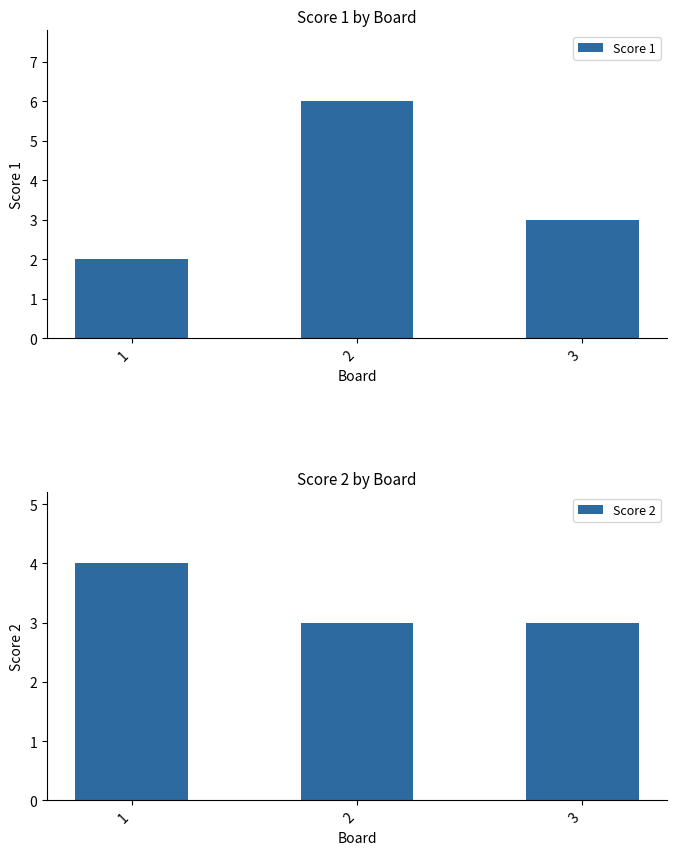

Reading left to right, list all the values displayed in this chart.

Score 1: 2	6	3
Score 2: 4	3	3